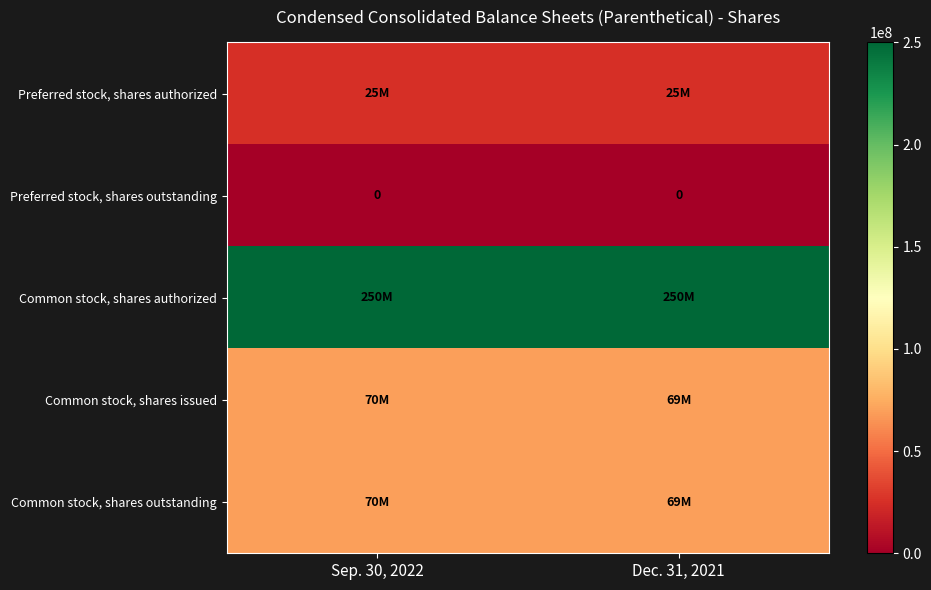

What is the lowest value of the Preferred stock, shares authorized series?

25000000